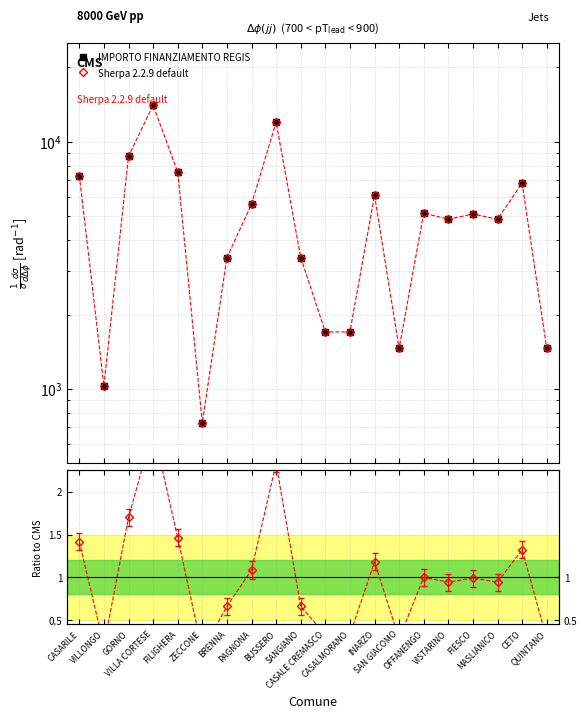

Where is the first local maximum for IMPORTO FINANZIAMENTO REGIS?

VILLA CORTESE